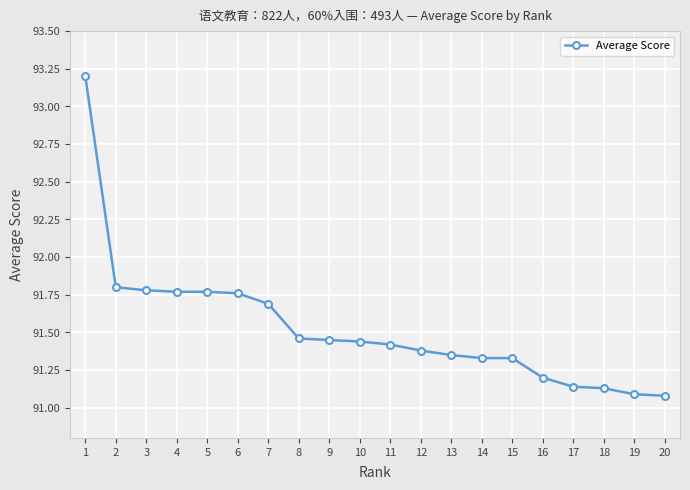

What is the value of the 16th point from the left?

91.2